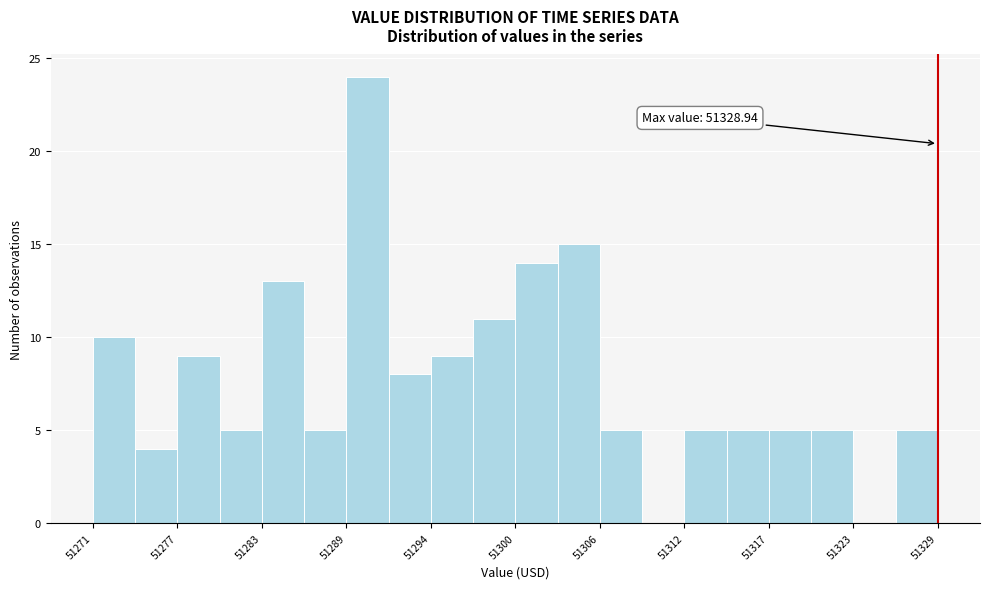

Around what value on the x-axis is the tallest bar? Give the approximate position of its centre, as read against the axis.

51290